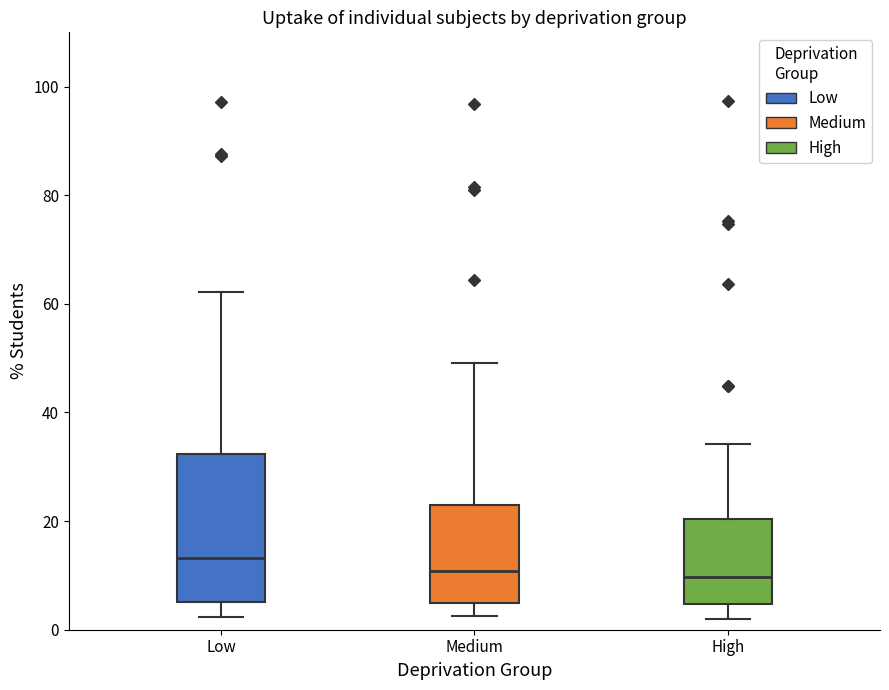

Reading left to right, read every box against the y-axis: the position of its median line, the range the box covers, and the ends of its whiskers. The values are not printed on the chart, so give them approximately, as read against the axis.

Low: median 14, box 6 to 32, whiskers 2 to 62
Medium: median 10, box 4 to 24, whiskers 2 to 50
High: median 10, box 4 to 20, whiskers 2 to 34